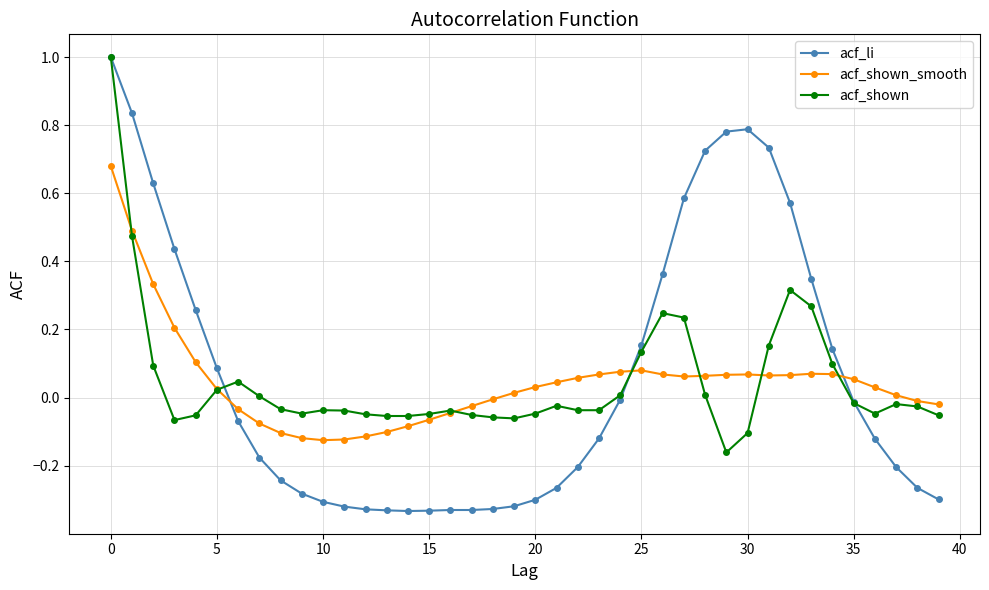

What is the maximum value shown in the chart?

1.0